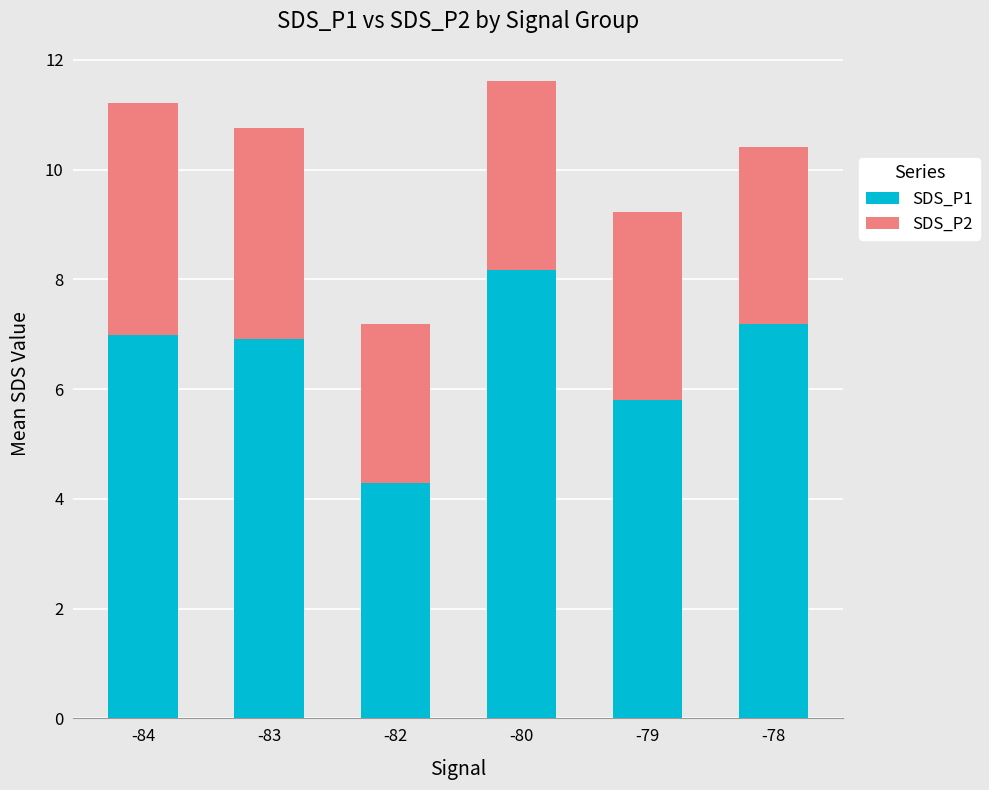

What is the total value across all series at -83?

10.8